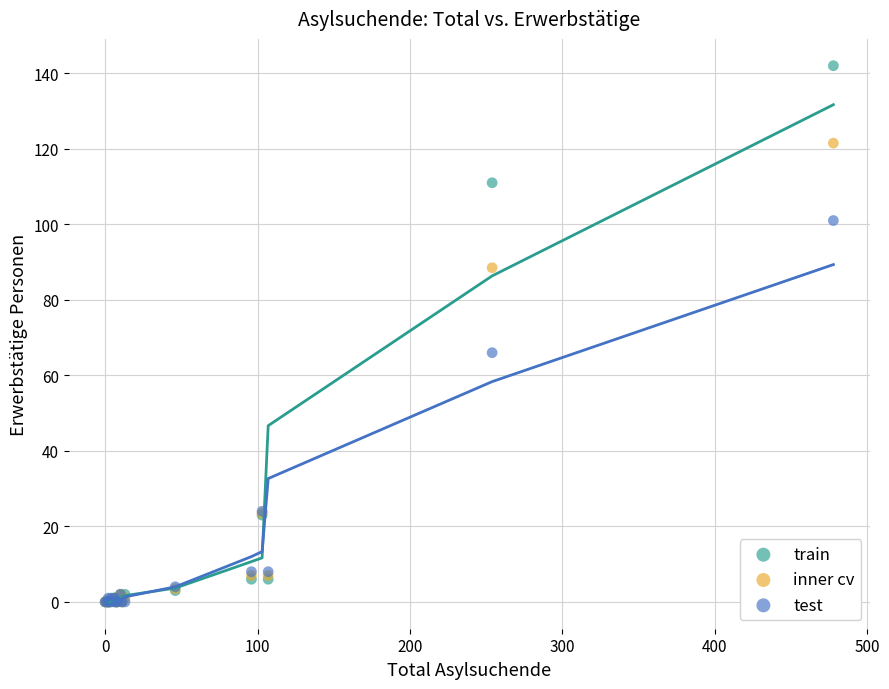

Across all series, what Y value is closest to 71?

66.0